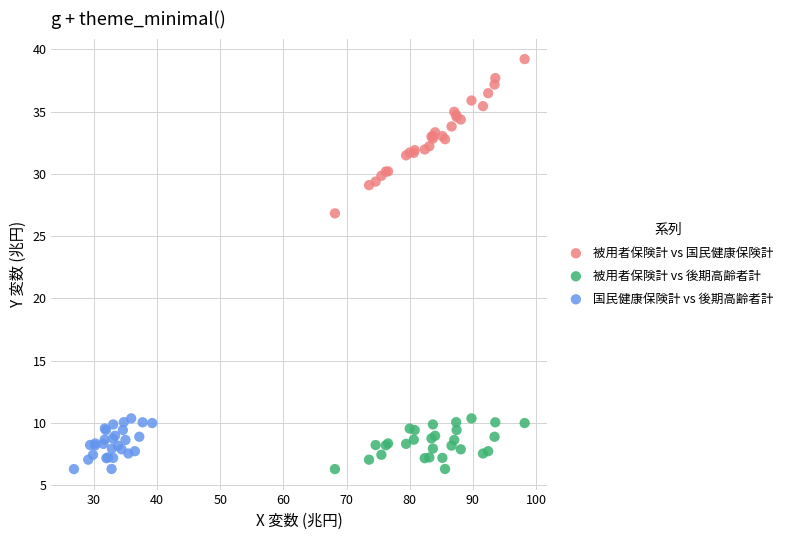

Which series has the largest Y range (max minus min)?

被用者保険計 vs 国民健康保険計